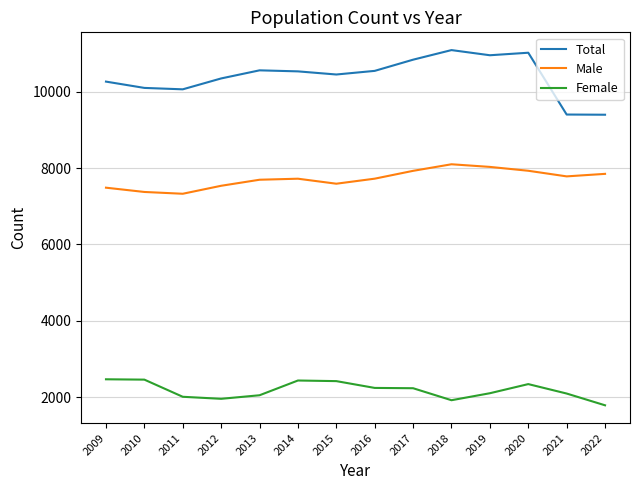

What are all the series names shown in the legend?

Total, Male, Female